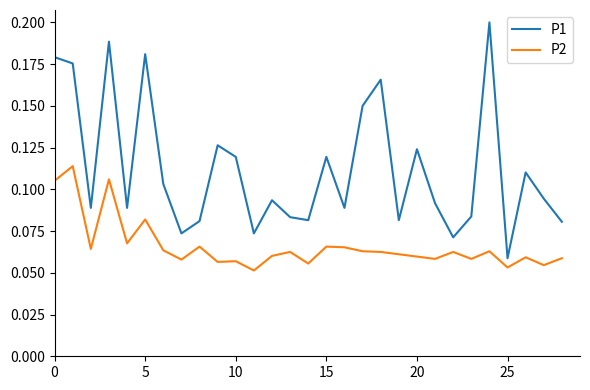

Rank the series by their average value, from highest to lowest.

P1, P2